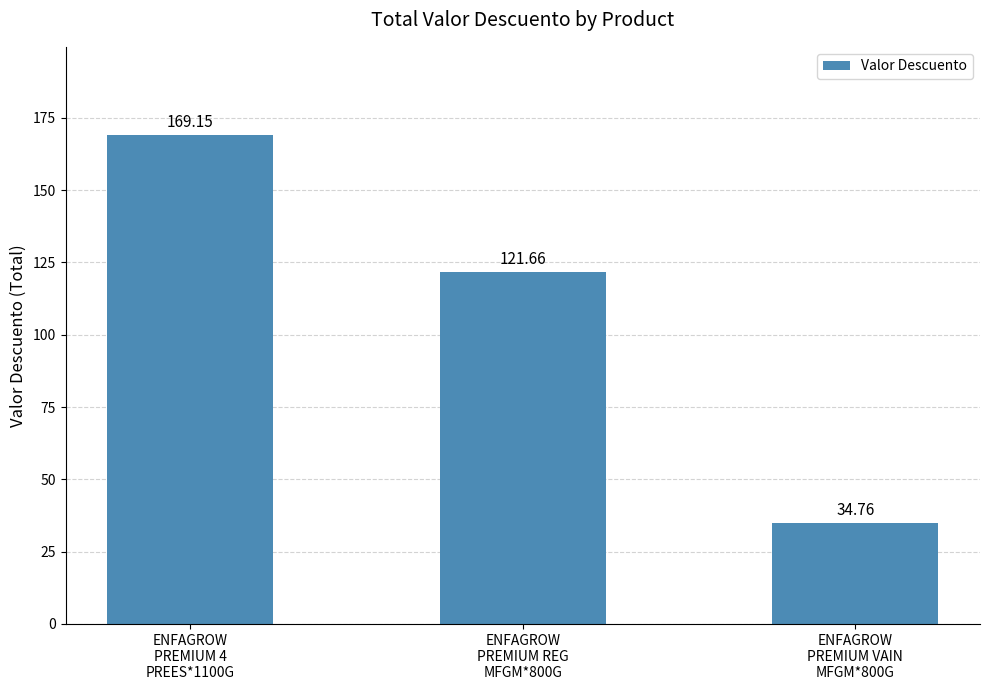

What is the label of the 2nd bar from the right?

ENFAGROW
PREMIUM REG
MFGM*800G